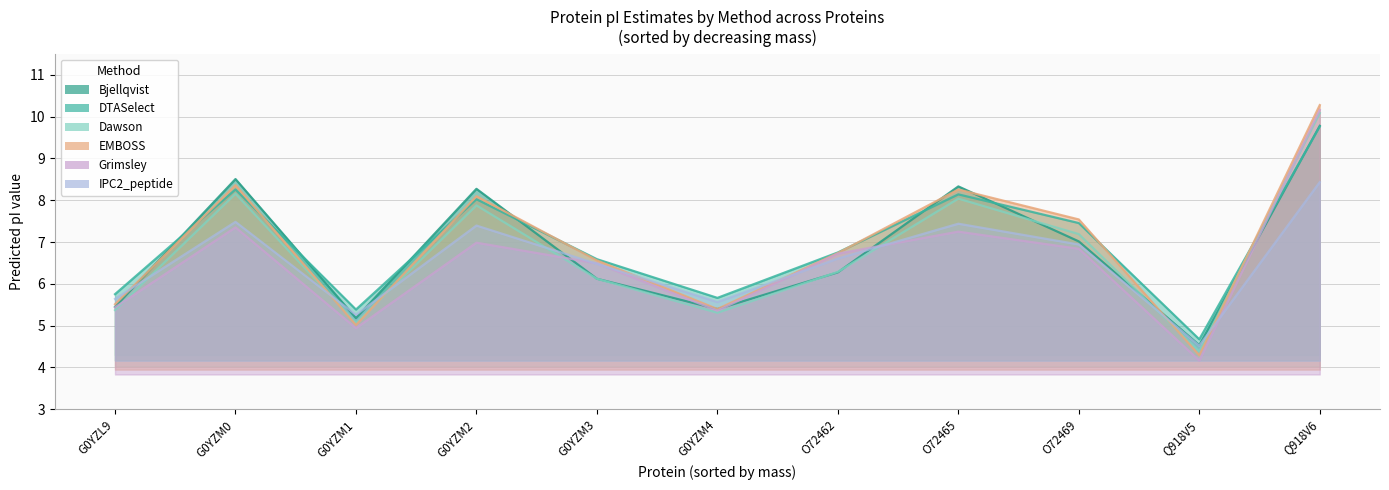

How many interior local valleys does the Grimsley series have?

3